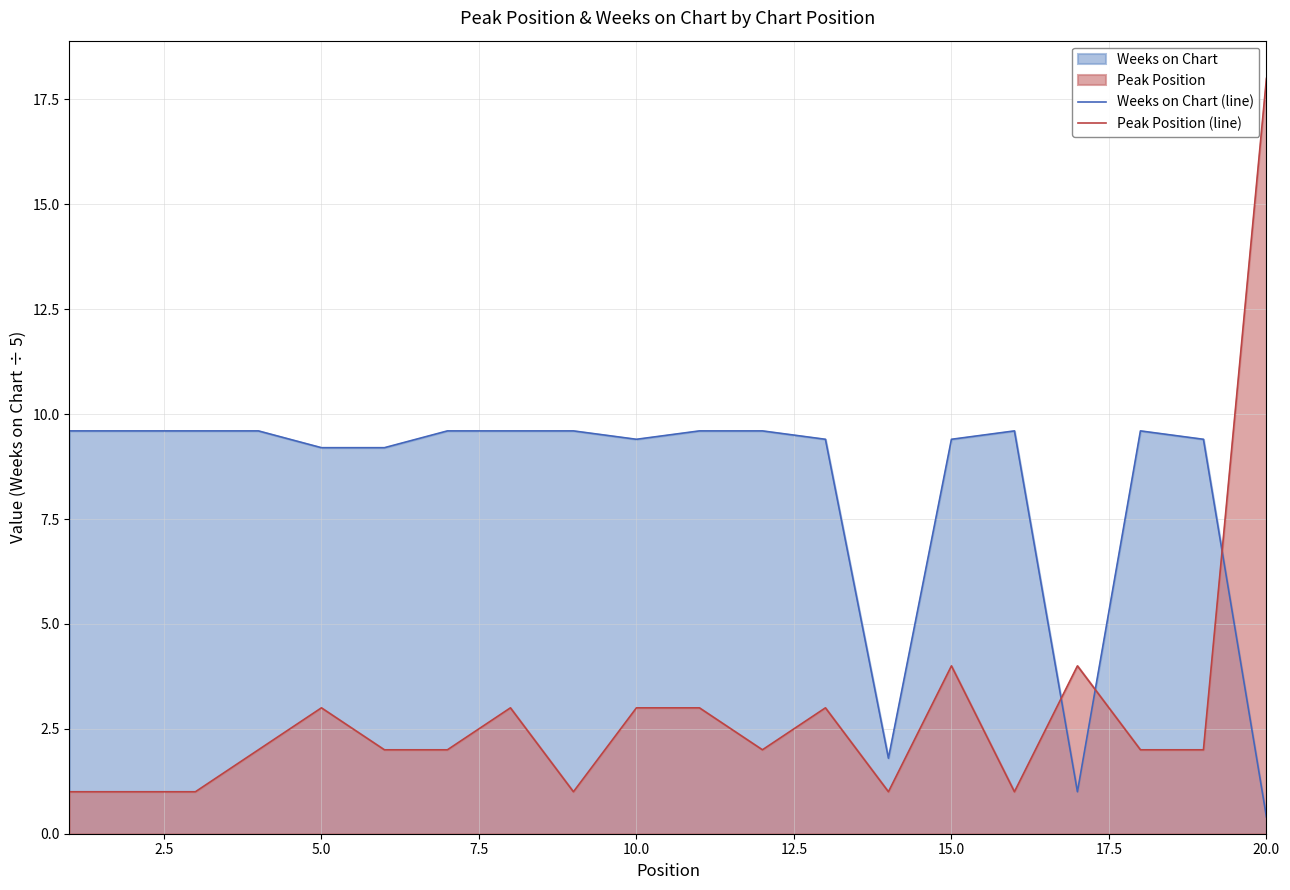

List the series in order of their peak value, highest first.

Peak Position (line), Weeks on Chart (line)